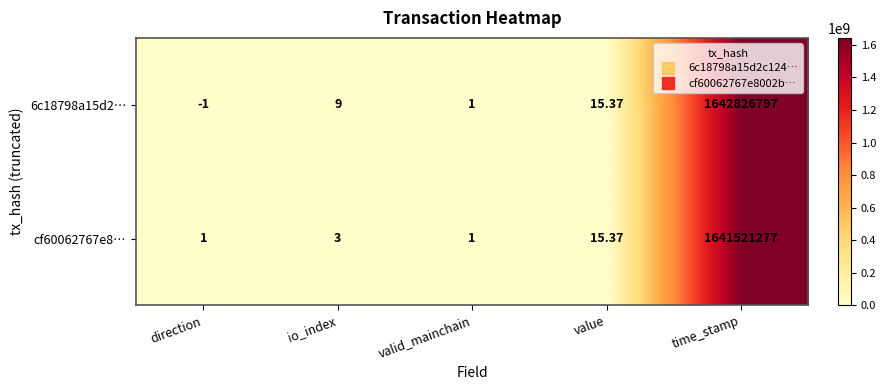

At which category does the chart reach its minimum across all series?

direction